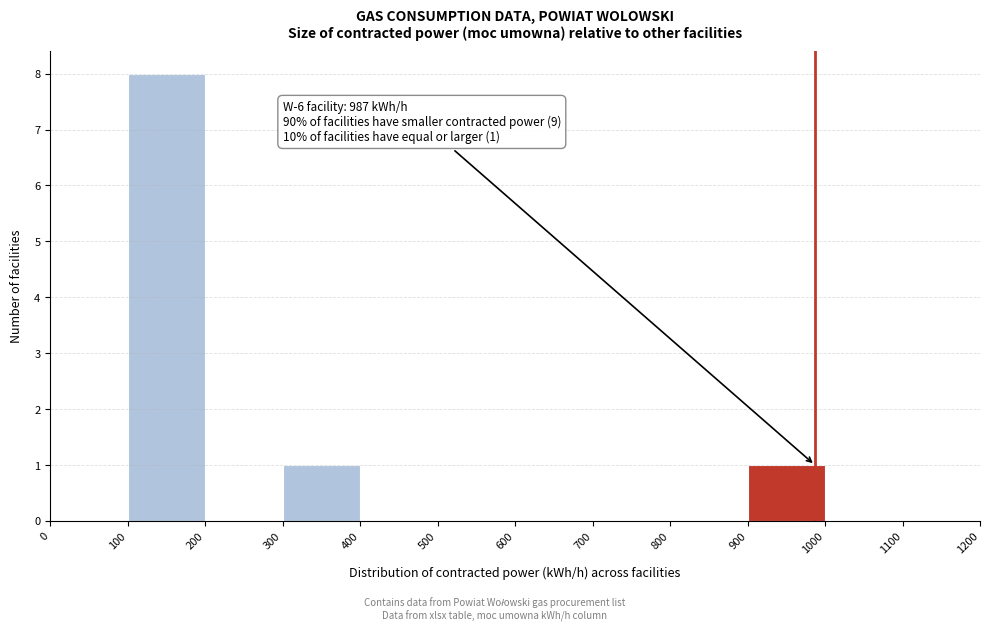

Which range on the x-axis has the tallest bar?

100 to 200